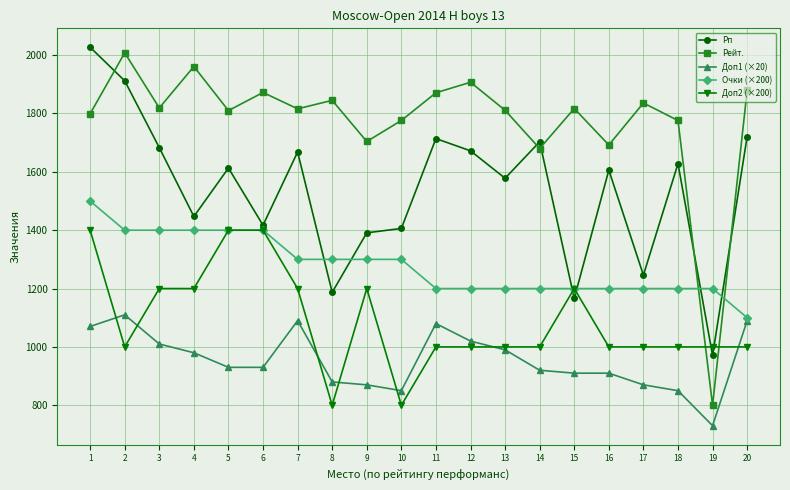

Where do Рейт. and Очки (×200) first cross each other?

18 and 19